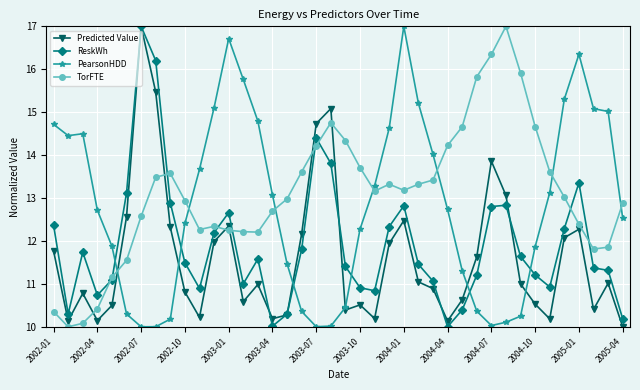

Rank the series by their average value, from highest to lowest.

TorFTE, PearsonHDD, ReskWh, Predicted Value